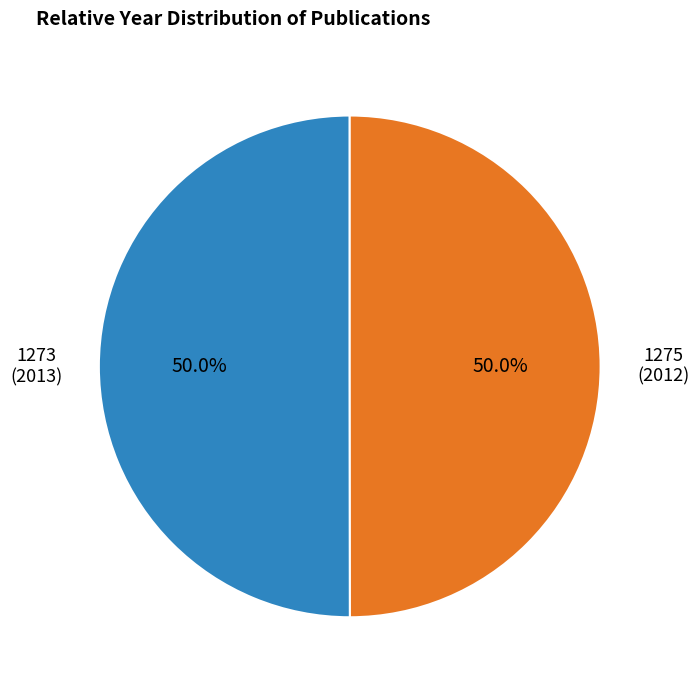

How many slices are in this pie chart?

2